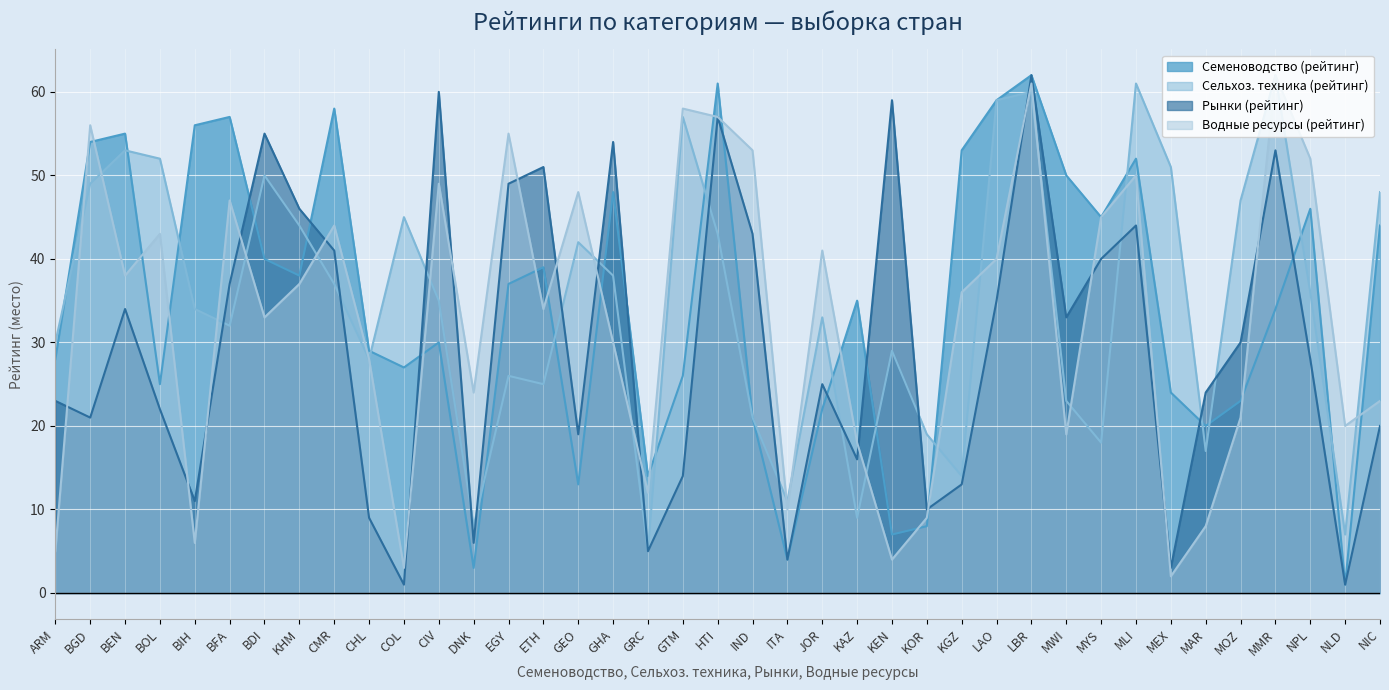

What position from the right is KEN?

15